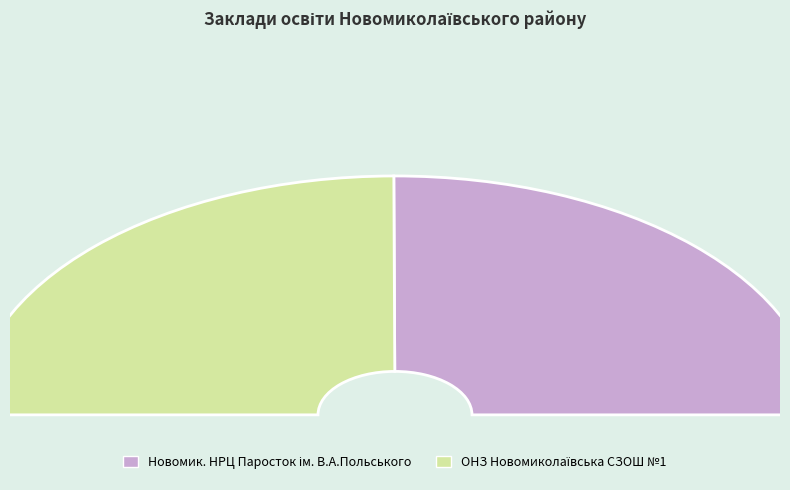

Does ОНЗ Новомиколаївська СЗОШ №1 represent more than half of the total?

No